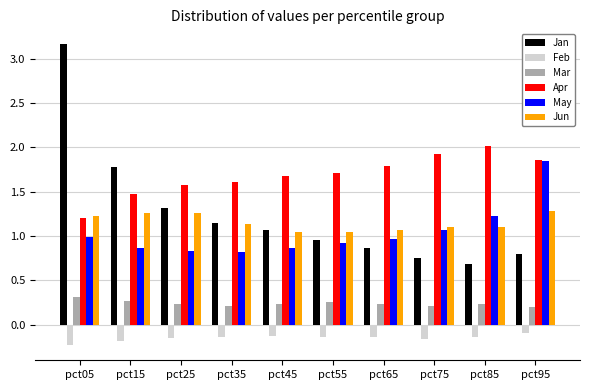

Is it true that May equals 0.9 at pct45?

True